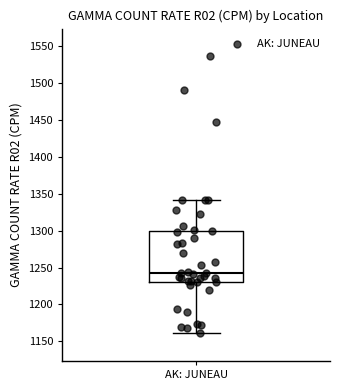

Read this box plot against the y-axis: the position of the median line, the range covered by the box, and the ends of both whiskers. The values are not printed on the chart, so give them approximately, as read against the axis.

median 1240, box 1230 to 1300, whiskers 1160 to 1340